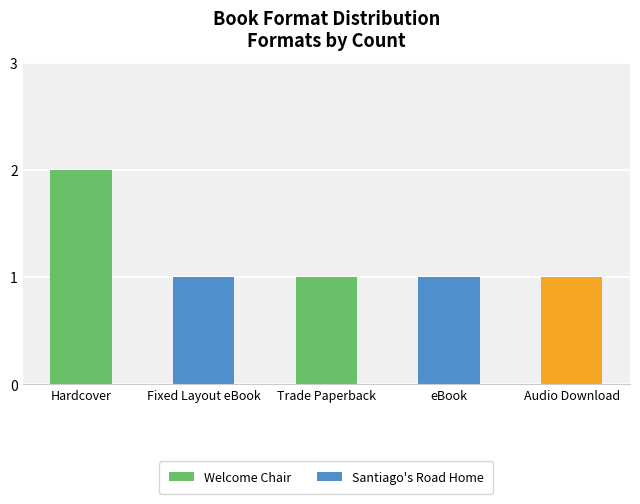

What is the difference between the maximum and minimum values?

1